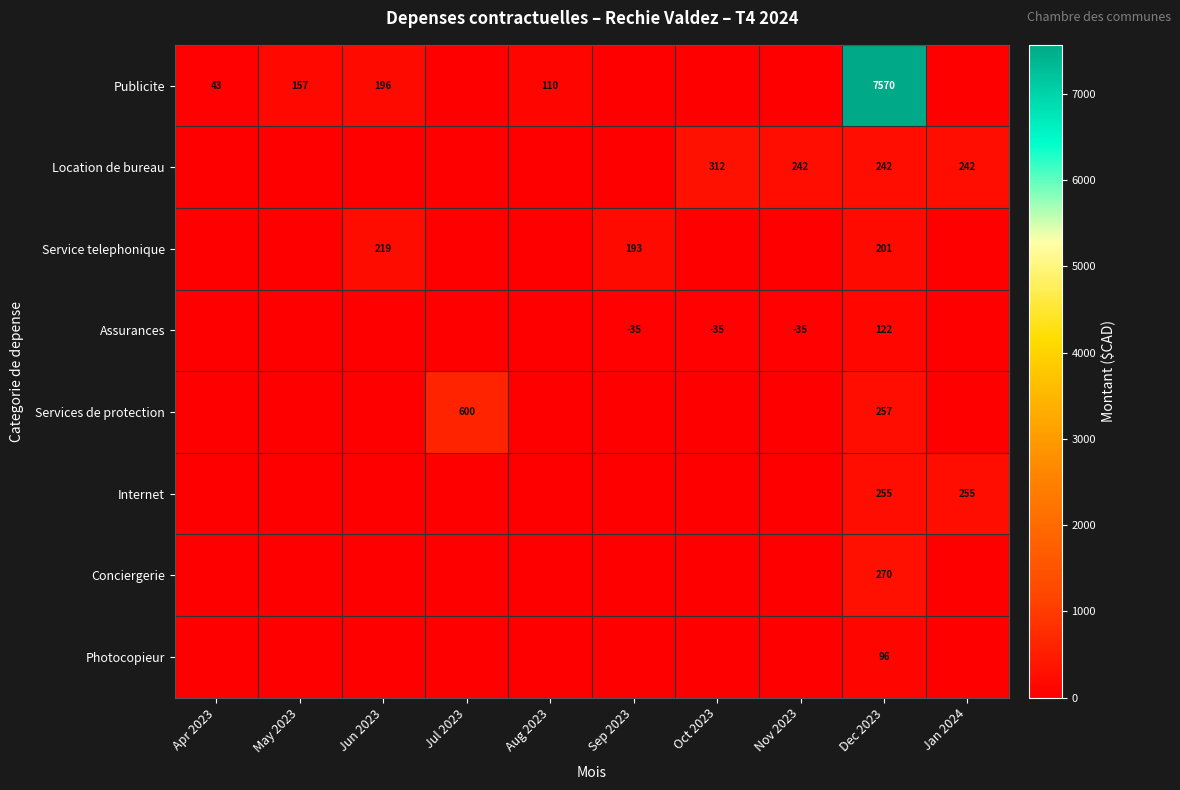

The value of Location de bureau at Jan 2024 is 242. True or false?

True